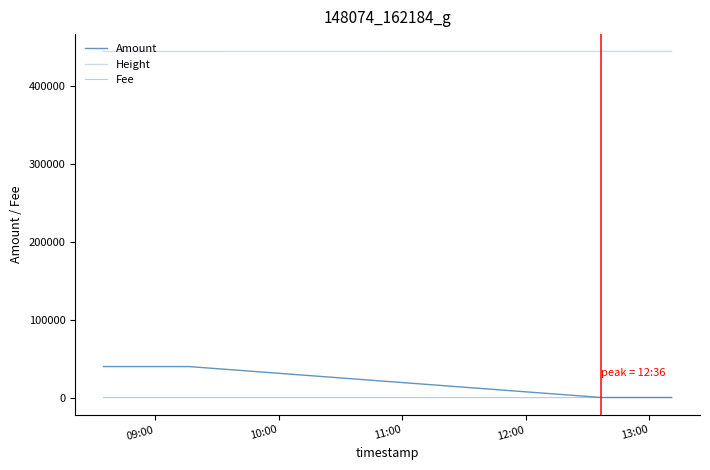

How many lines are shown in the chart?

3